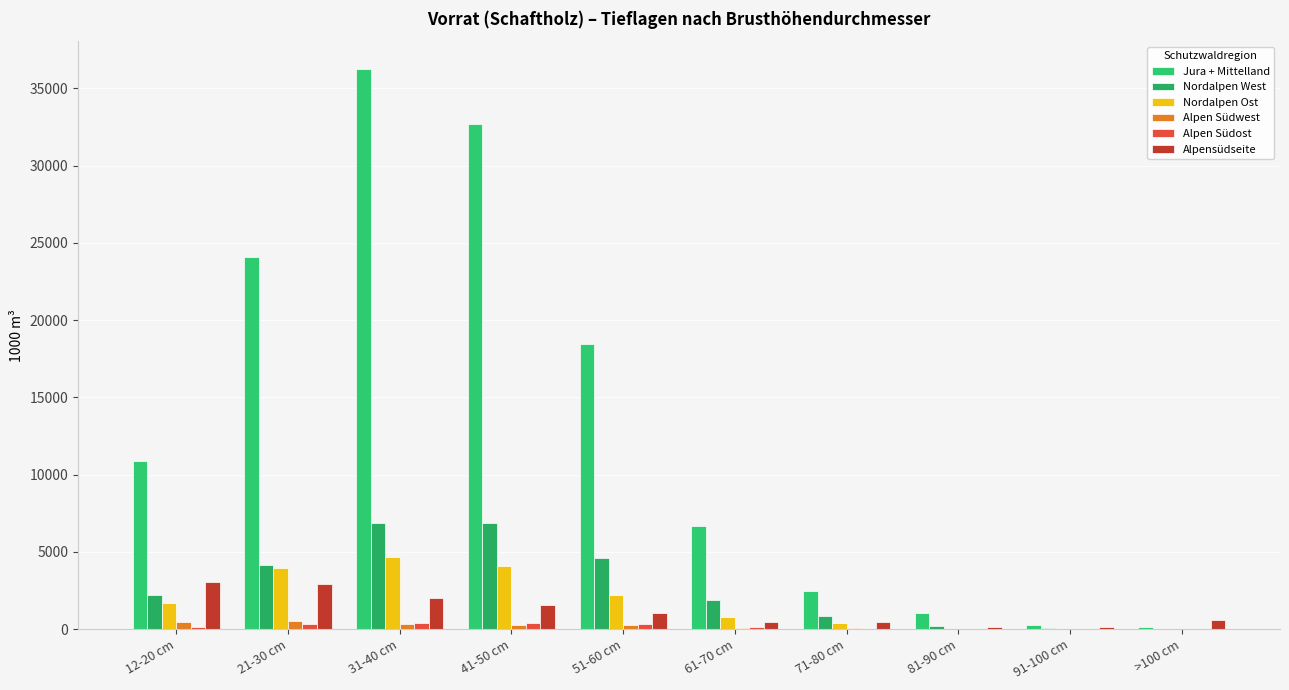

How many distinct data groups are displayed?

6